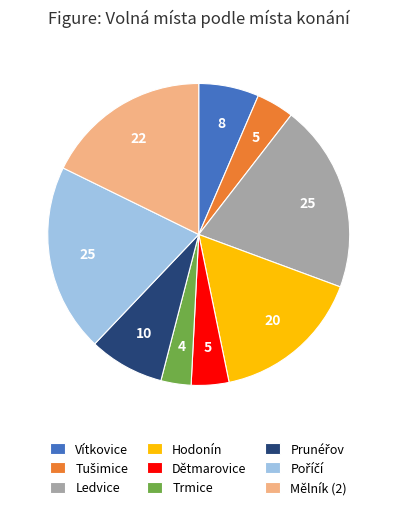

What is the smallest slice in the pie chart?

Trmice